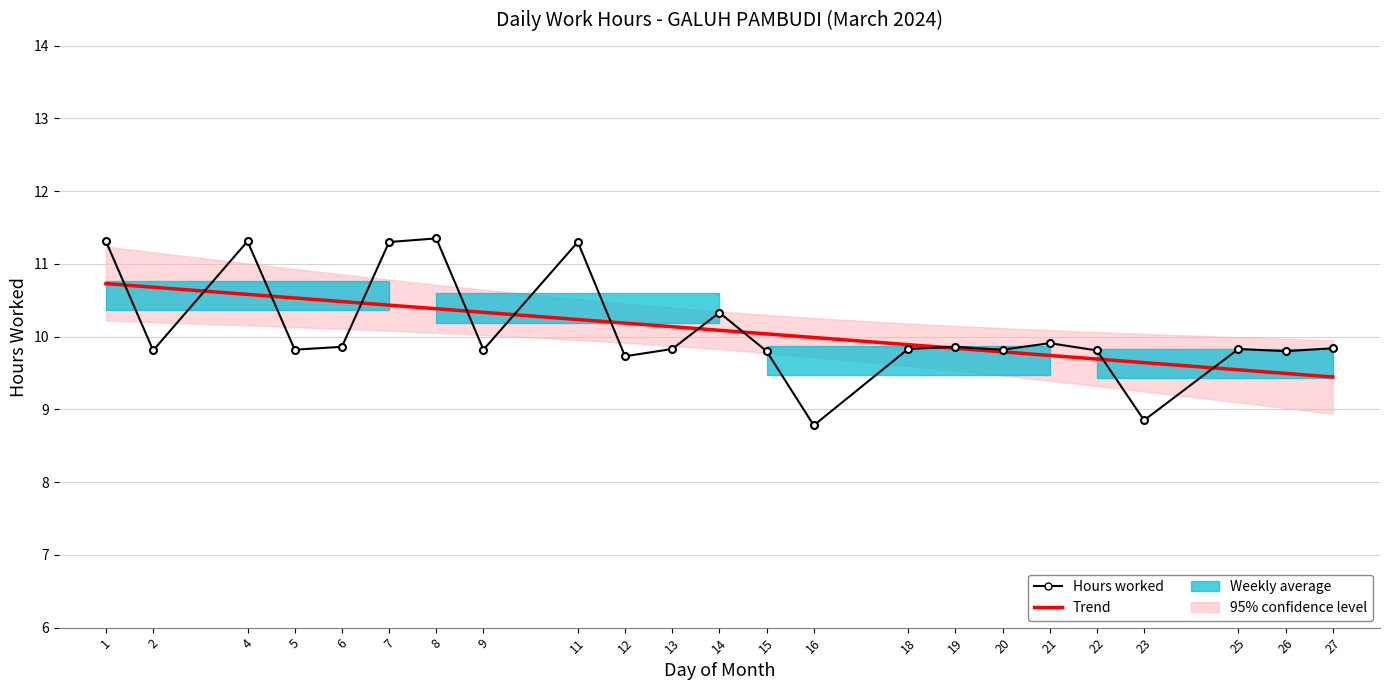

What is the sum of the Trend values at 12 and 15?

20.2